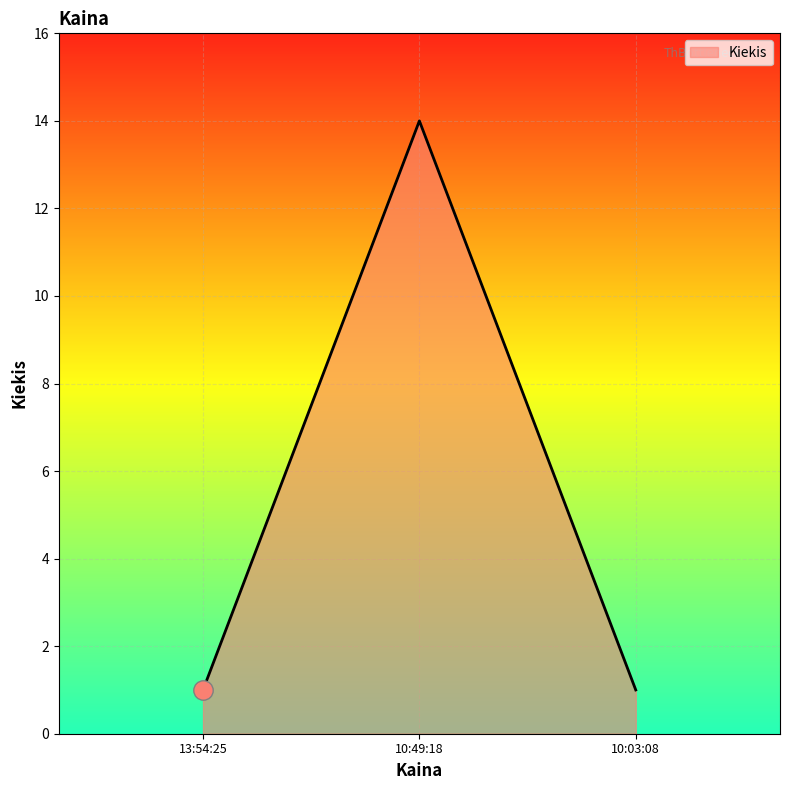

The chart shows a value of 1 at 13:54:25. True or false?

True